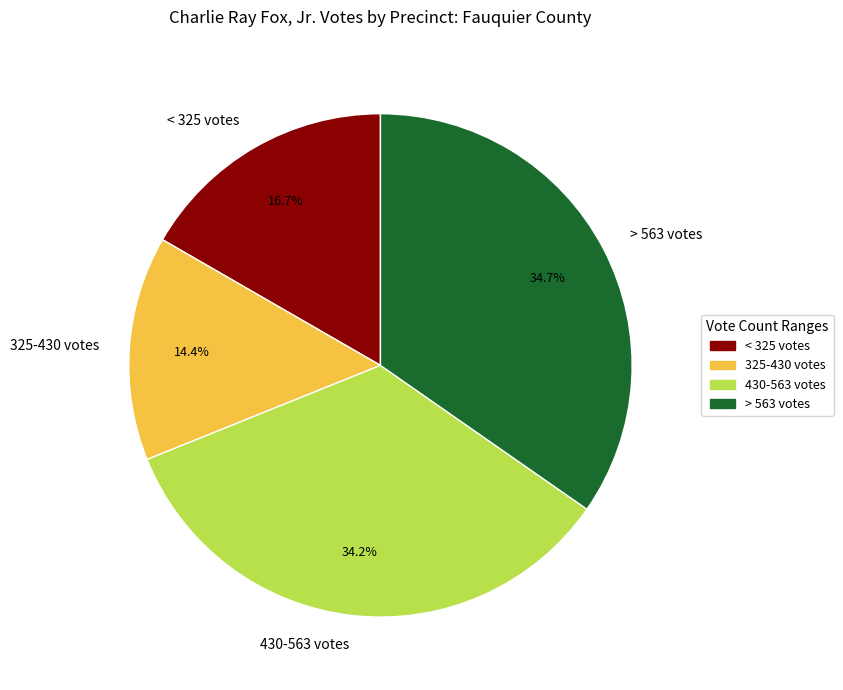

Combined, what portion of the pie is > 563 votes and 430-563 votes?

68.9%